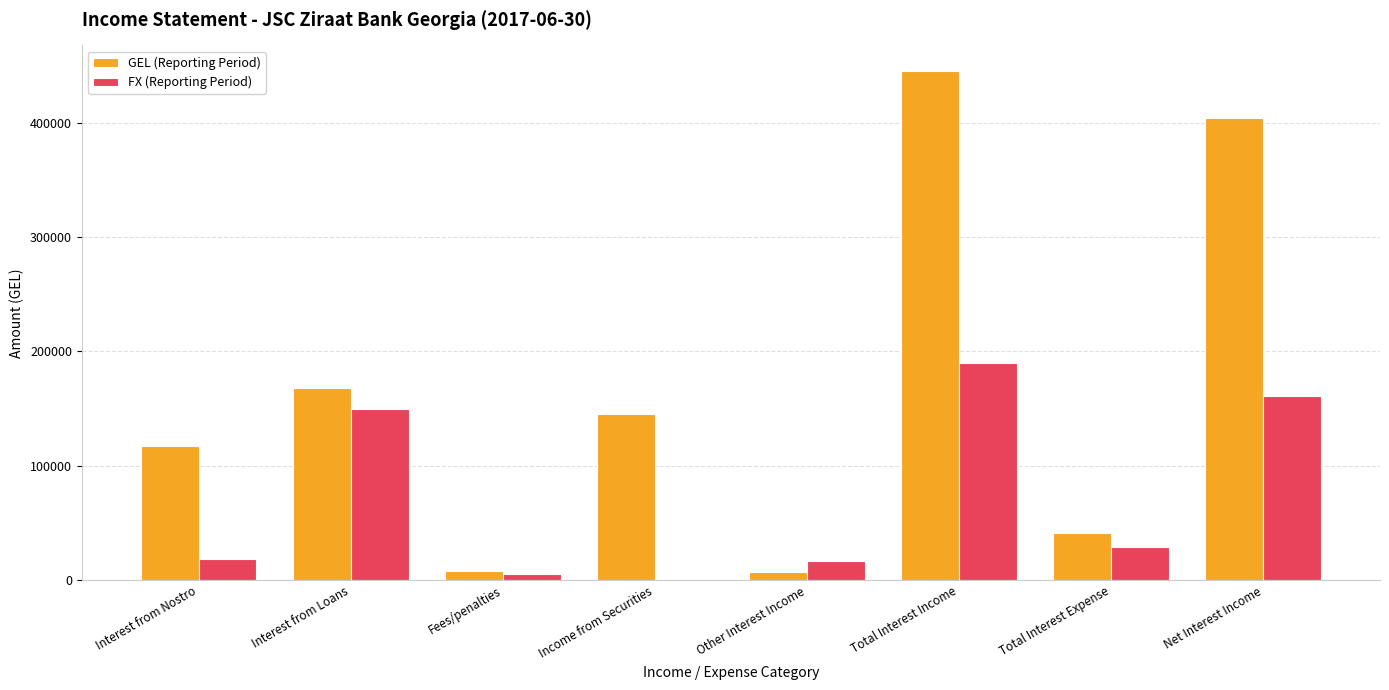

Where does the GEL (Reporting Period) series first go above 145075?

Interest from Loans